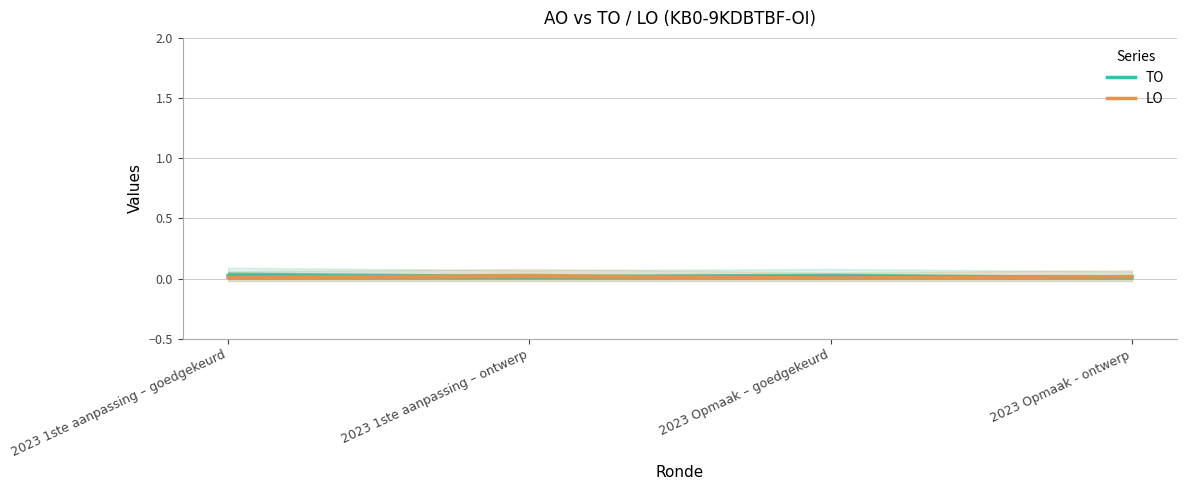

Where is TO nearest to the value 0?

2023 Opmaak - ontwerp